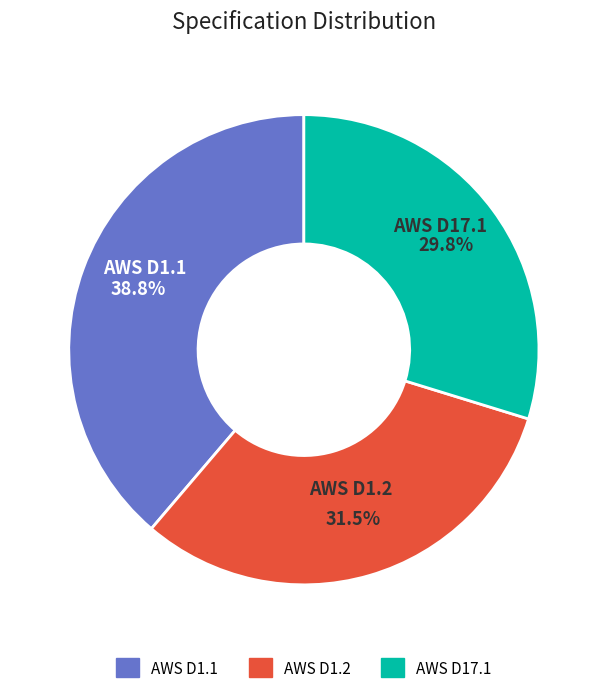

Between AWS D1.1 and AWS D17.1, which is larger?

AWS D1.1